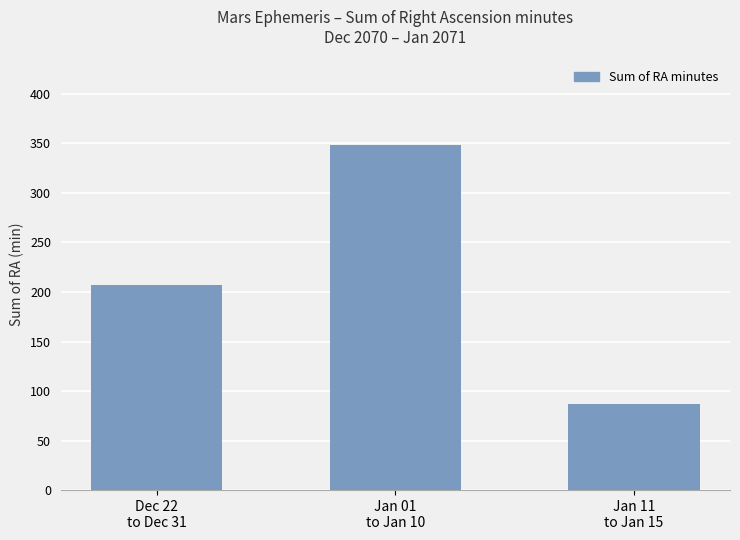

How many values are between 87 and 348?

3